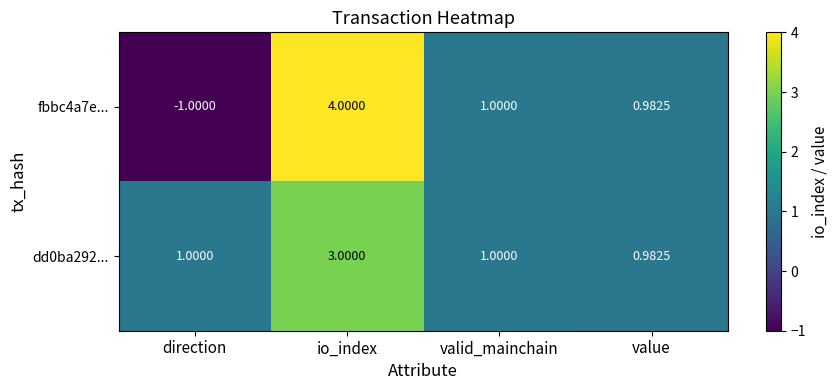

At which label is fbbc4a7e... closest to 1?

valid_mainchain